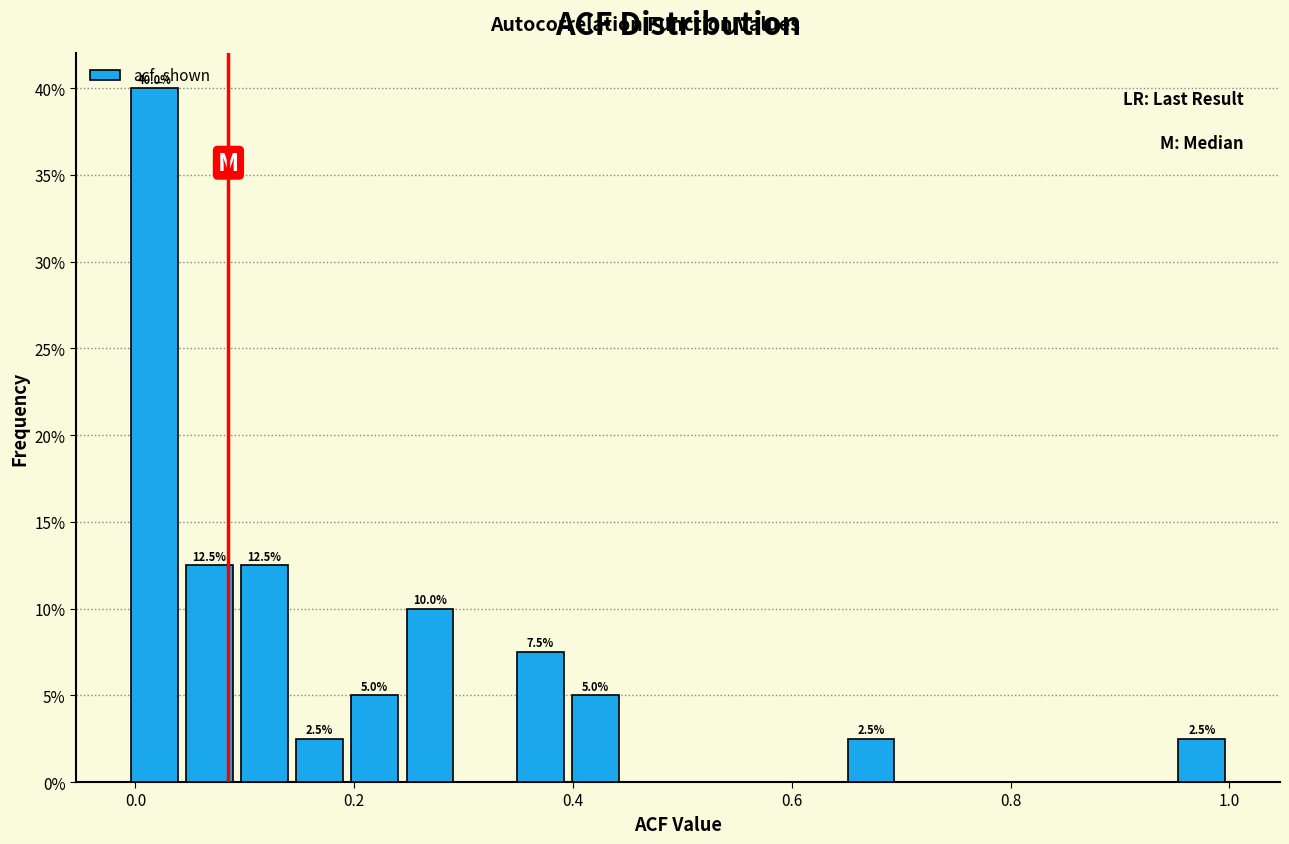

Read against the x-axis, roughly where is the centre of the tallest bar?

0.02